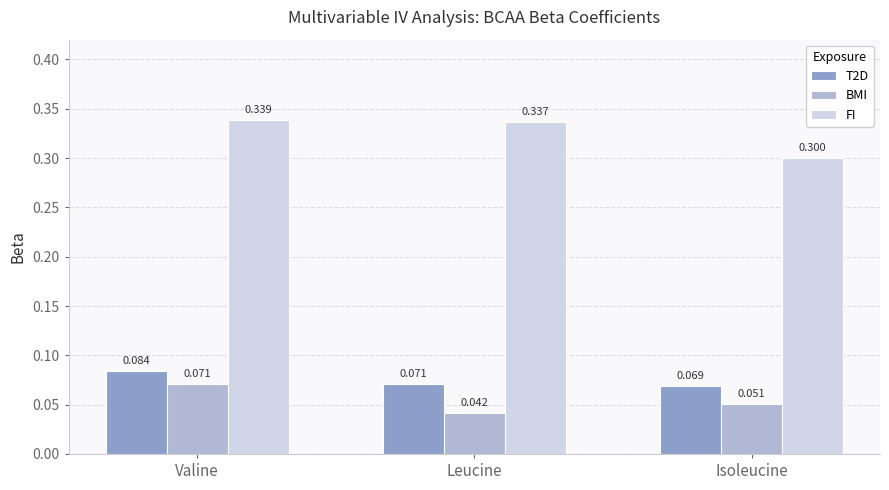

What are all the series names shown in the legend?

T2D, BMI, FI